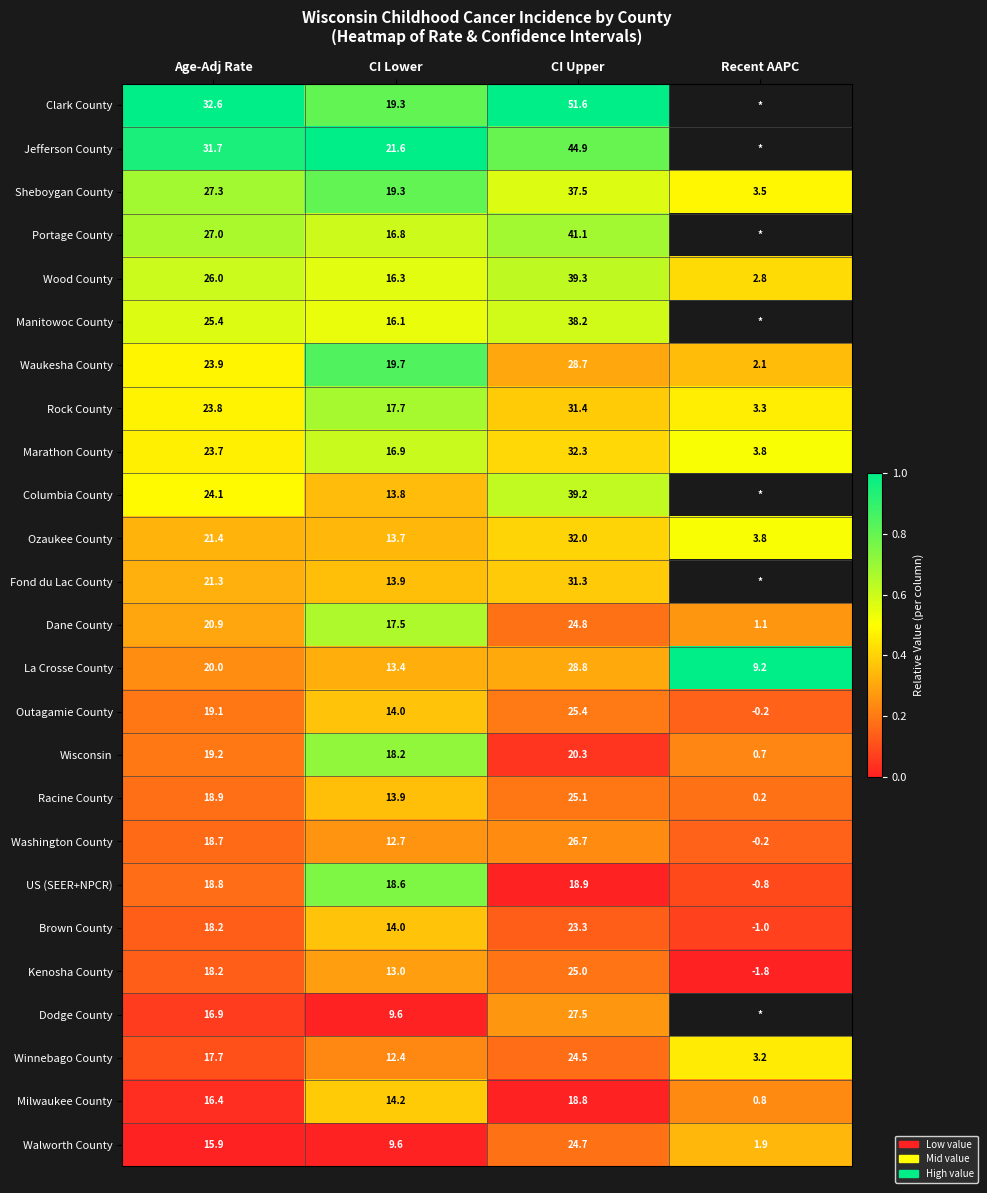

What is the spread (max minus min) of values at CI Upper?

32.8